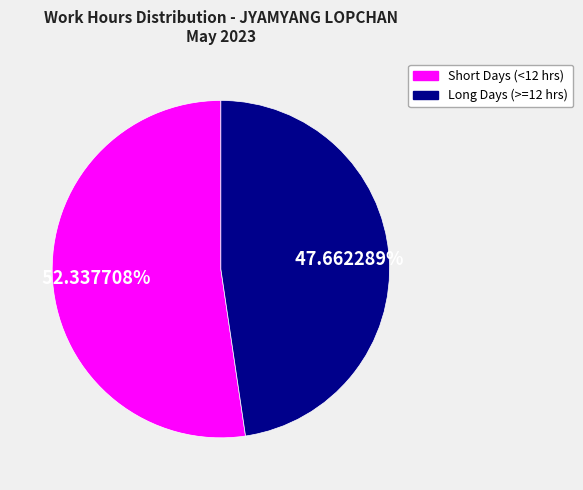

Does Short Days (<12 hrs) account for over 50% of the chart?

Yes